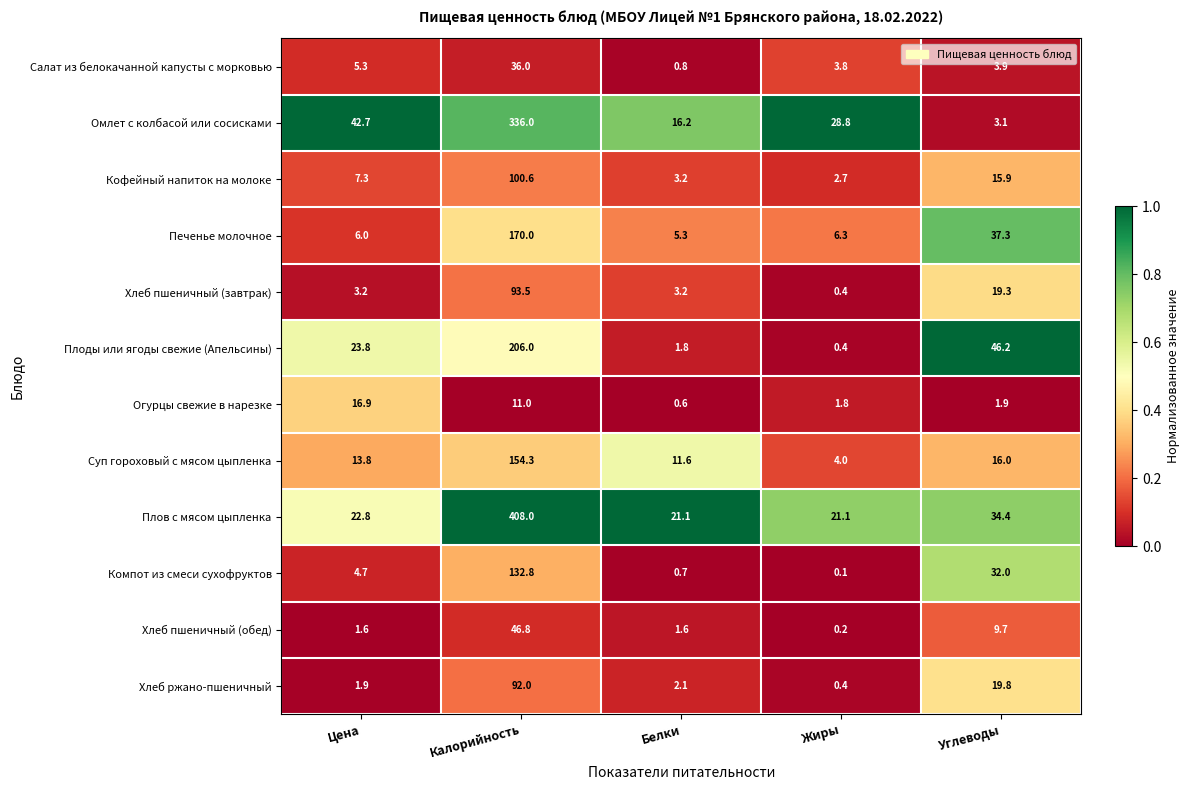

What is the difference between the maximum and minimum values in the Хлеб ржано-пшеничный series?

91.6